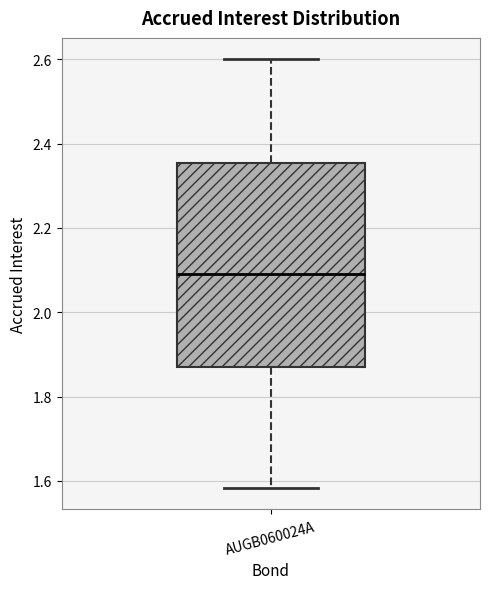

Where is the upper edge of the box for AUGB060024A on the y-axis? The values are not printed on the chart, so give them approximately, as read against the axis.

2.36